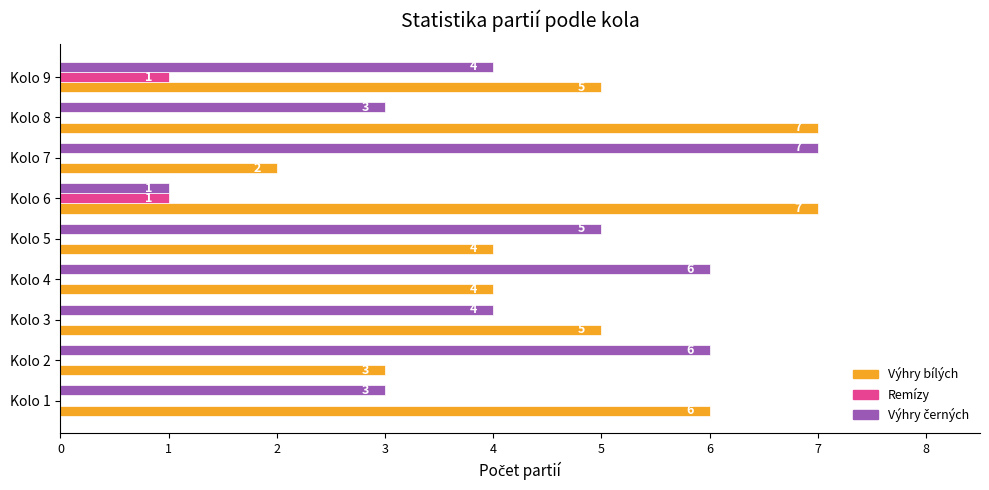

What is the maximum value for Výhry bílých?

7